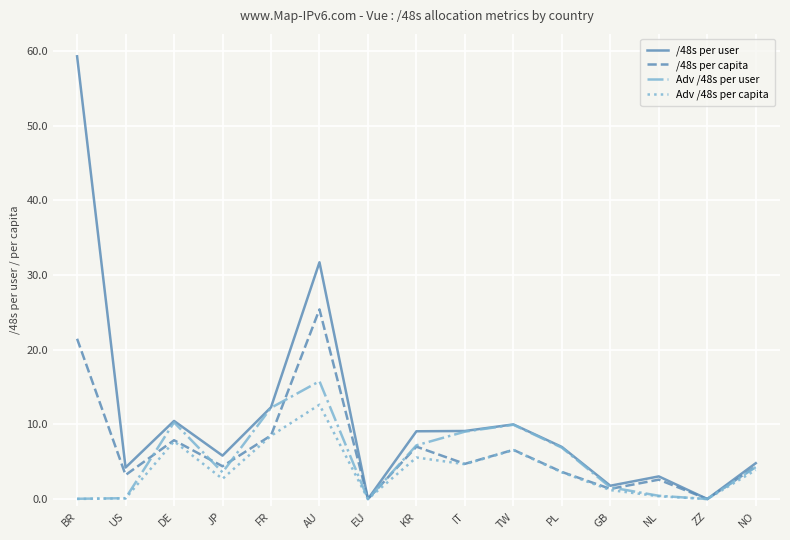

Which series changed the most between EU and NL?

/48s per user